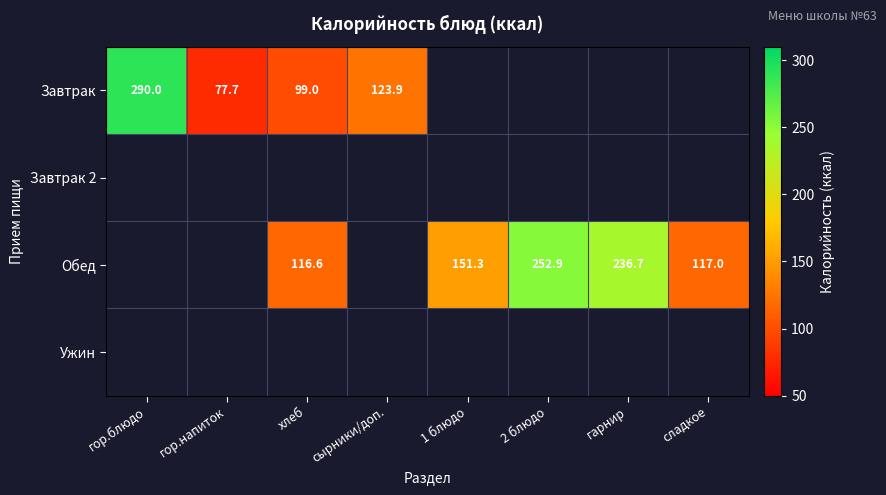

The Завтрак series shows 77.7 at гор.напиток. True or false?

True